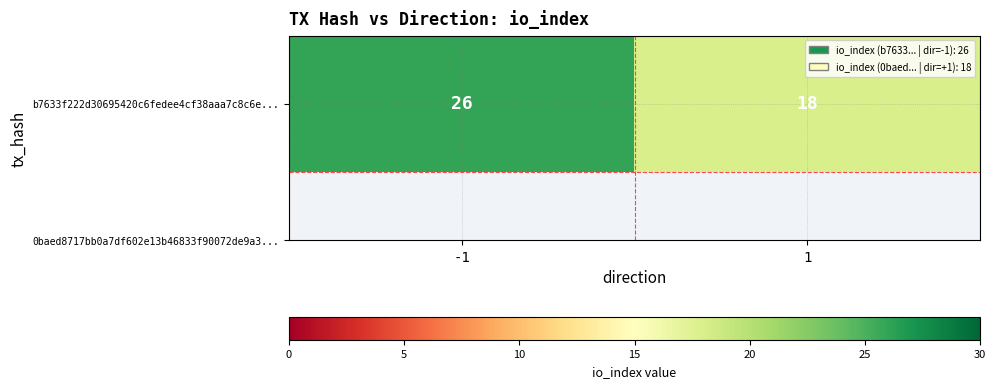

Rank the categories by value from lowest to highest.

1, -1